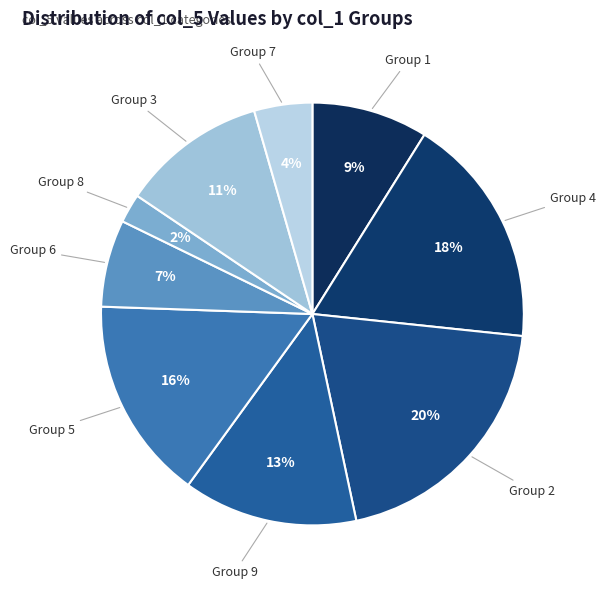

Count the number of slices in the pie.

9